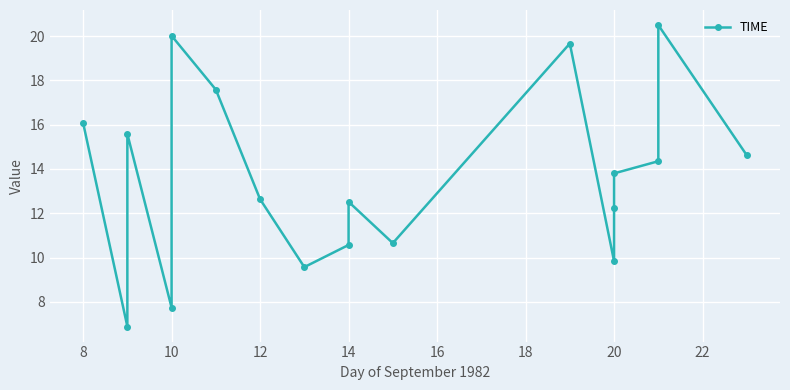

Which has a higher value, 8 or 10?

10